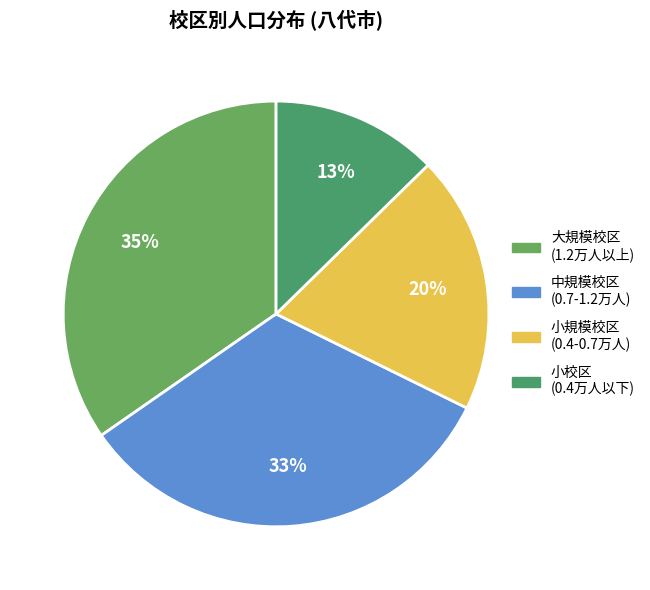

Which category has the biggest portion of the pie?

大規模校区 (1.2万人以上)